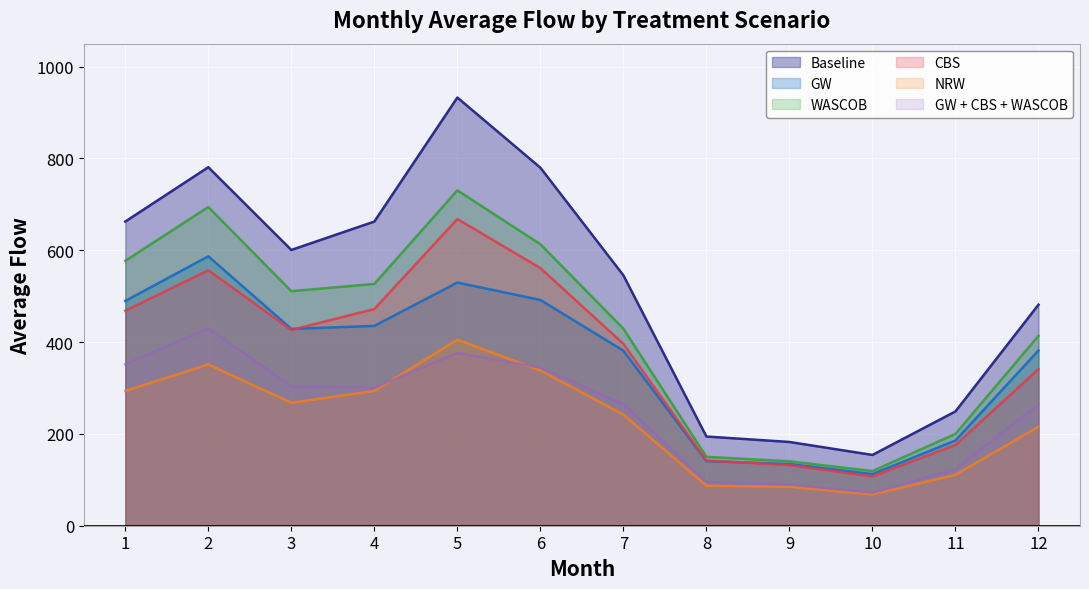

What is the approximate value of NRW at 10?

68.2